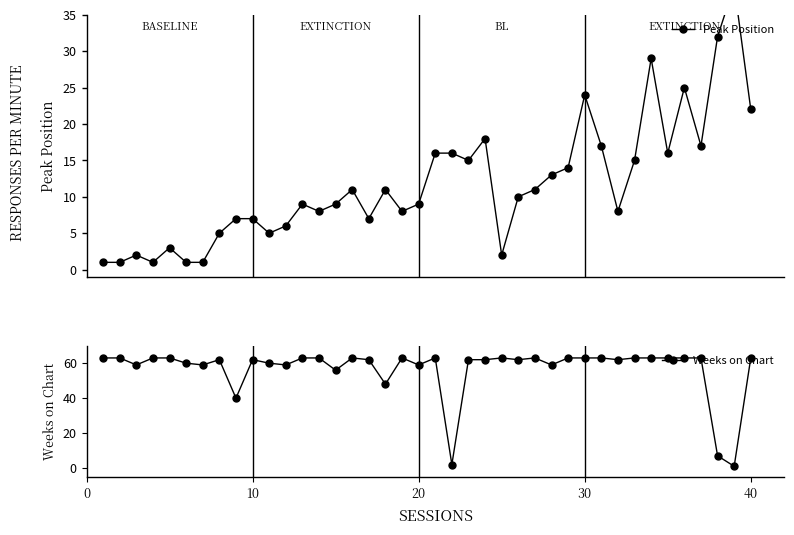

What is the maximum value for Weeks on Chart?

63